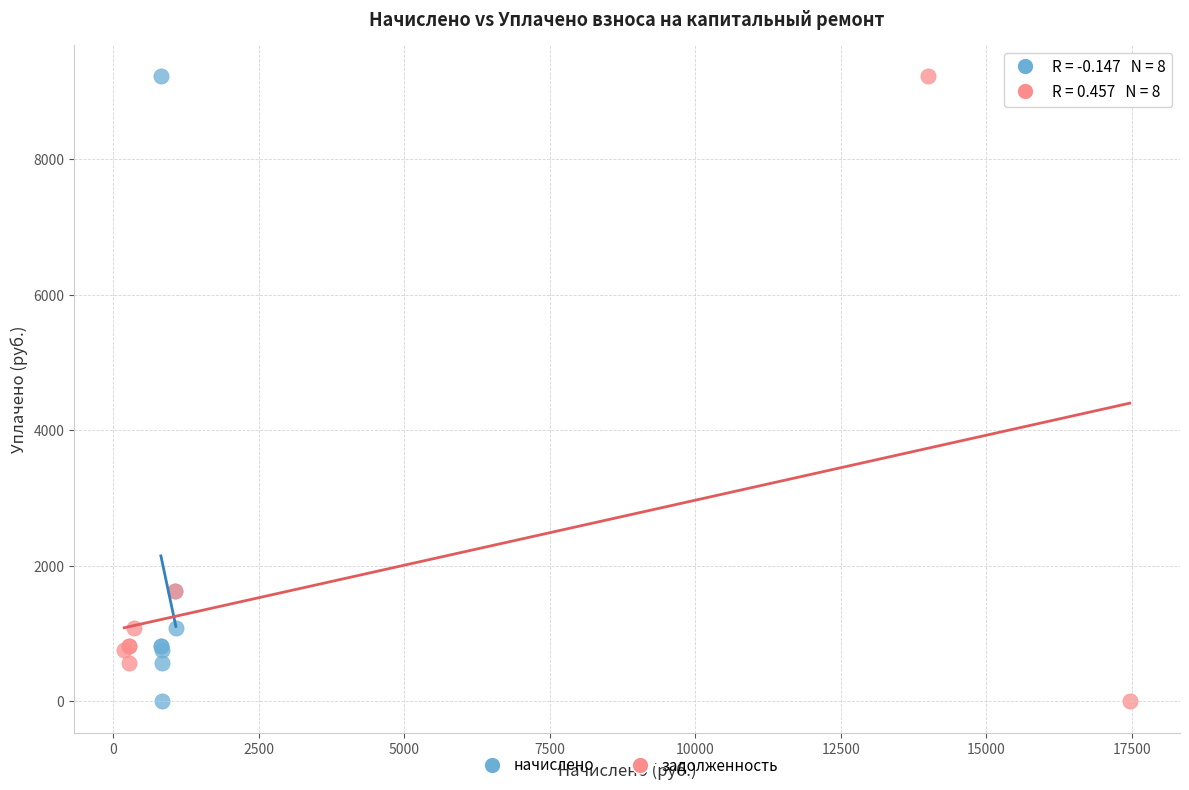

What are all the series names shown in the legend?

начислено, задолженность